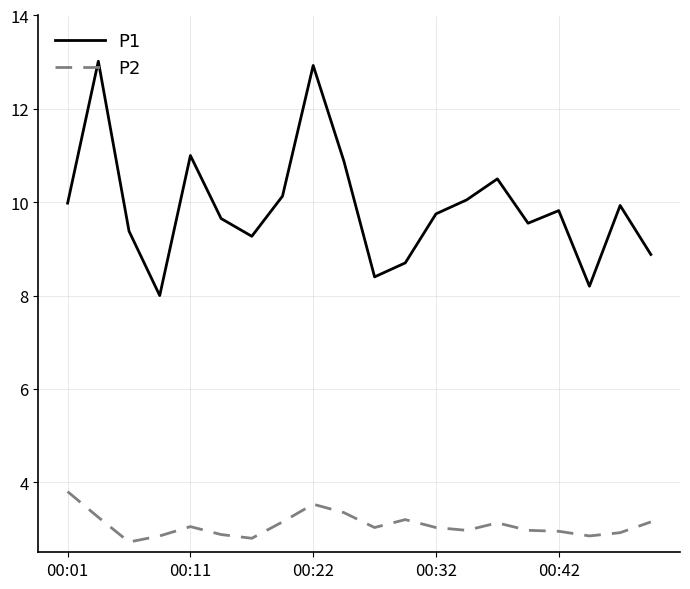

Rank the series by their average value, from lowest to highest.

P2, P1